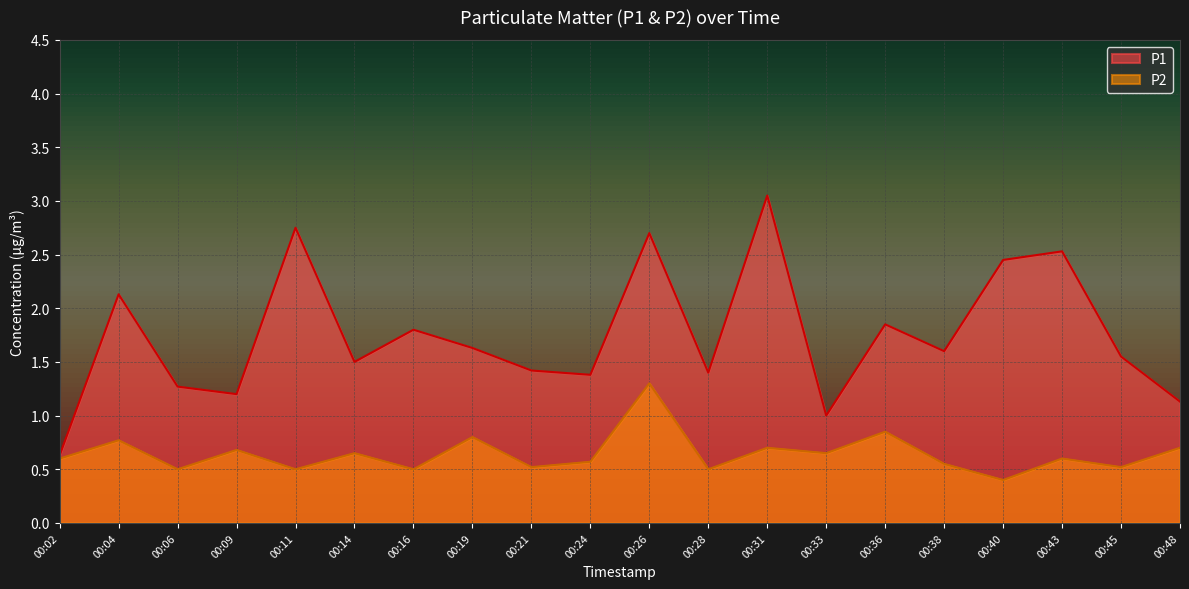

How many P2 values are between 0 and 1?

19